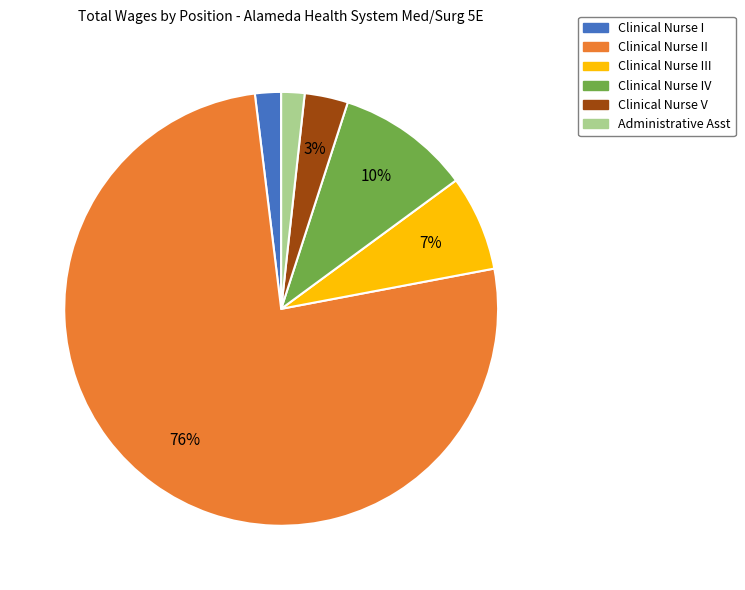

Which slice is the largest?

Clinical Nurse II